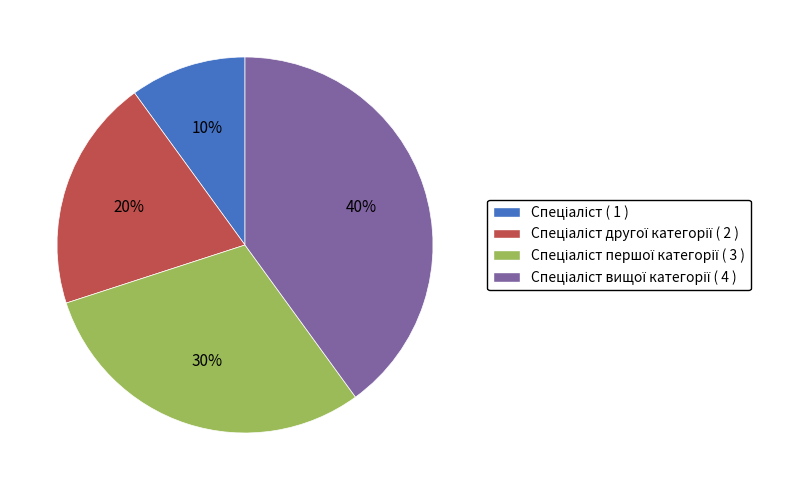

To the nearest percent, what is the average slice percentage?

25%